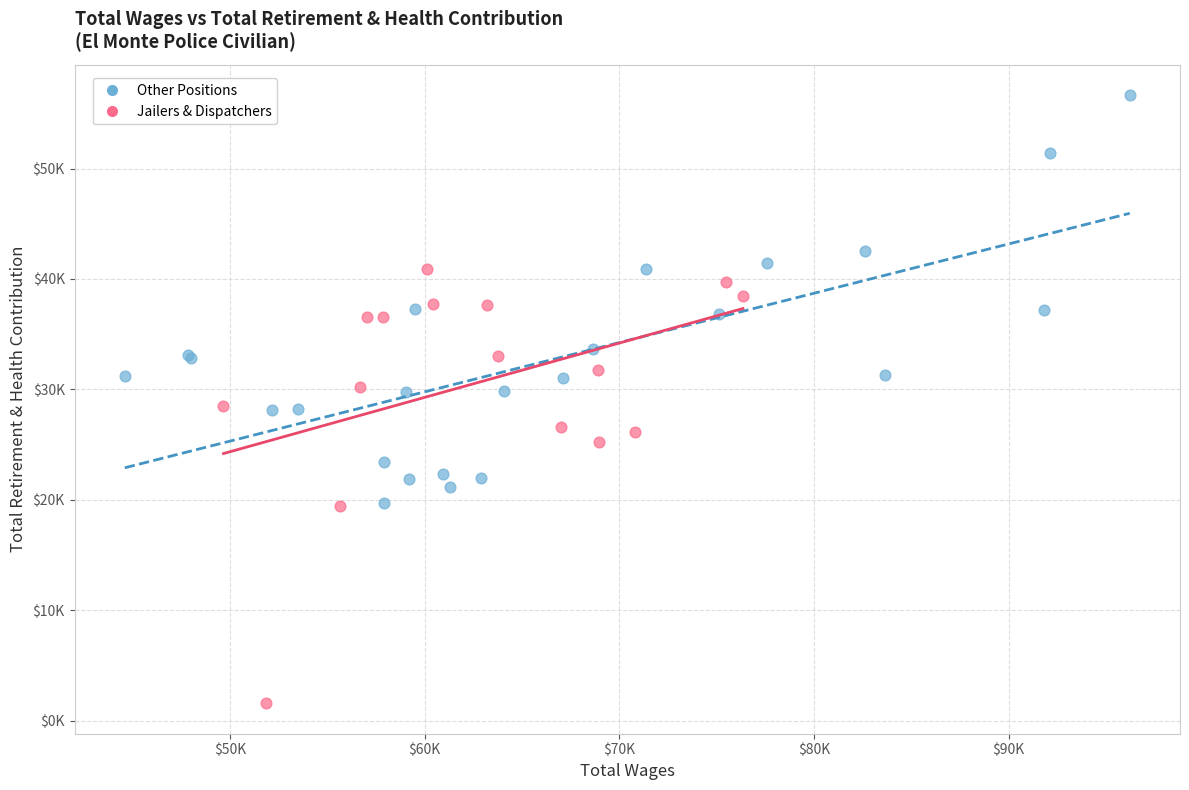

Which series contains the lowest Y value?

Jailers & Dispatchers